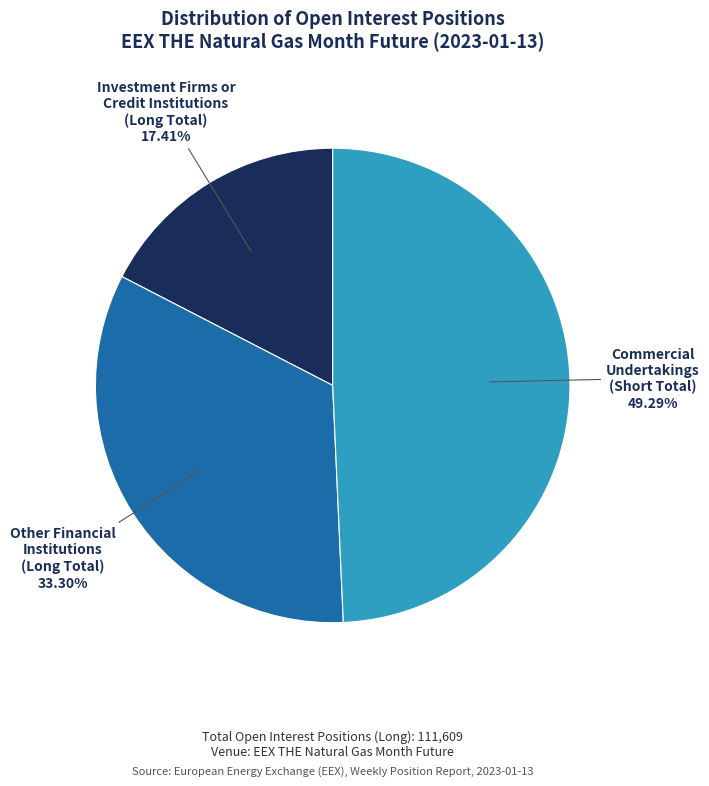

Rank the categories by value from lowest to highest.

Investment Firms or Credit Institutions (Long Total), Other Financial Institutions (Long Total), Commercial Undertakings (Short Total)